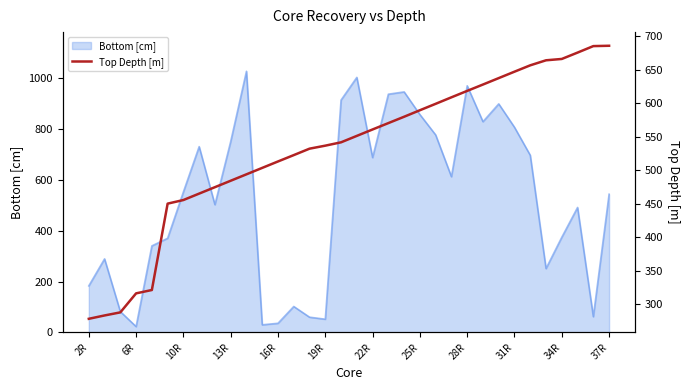

Between 16R and 22R, which is larger?

22R